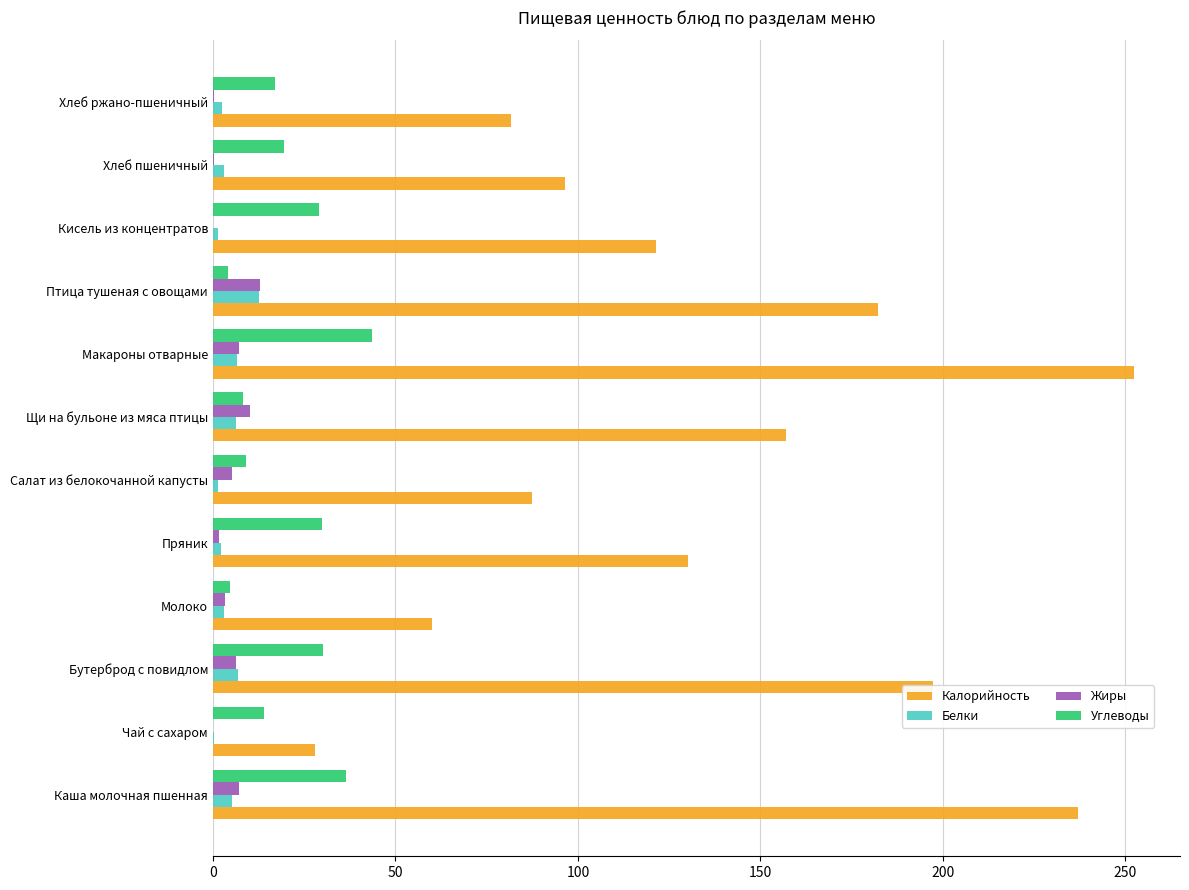

Which series changed the most between Бутерброд с повидлом and Молоко?

Калорийность